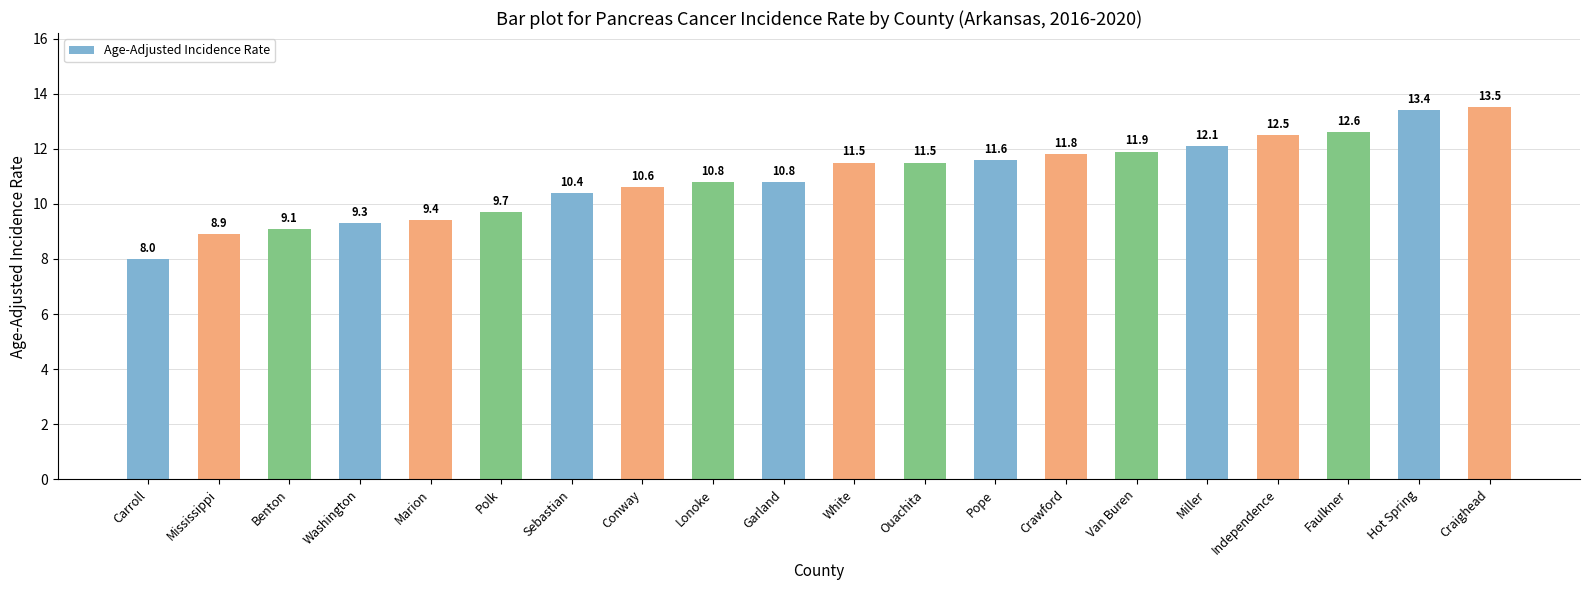

How many values exceed 11?

10